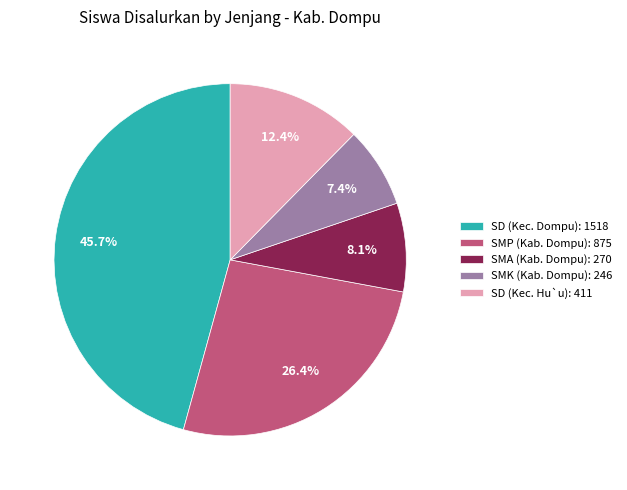

To the nearest percent, what percentage of the pie is SMK (Kab. Dompu)?

7%